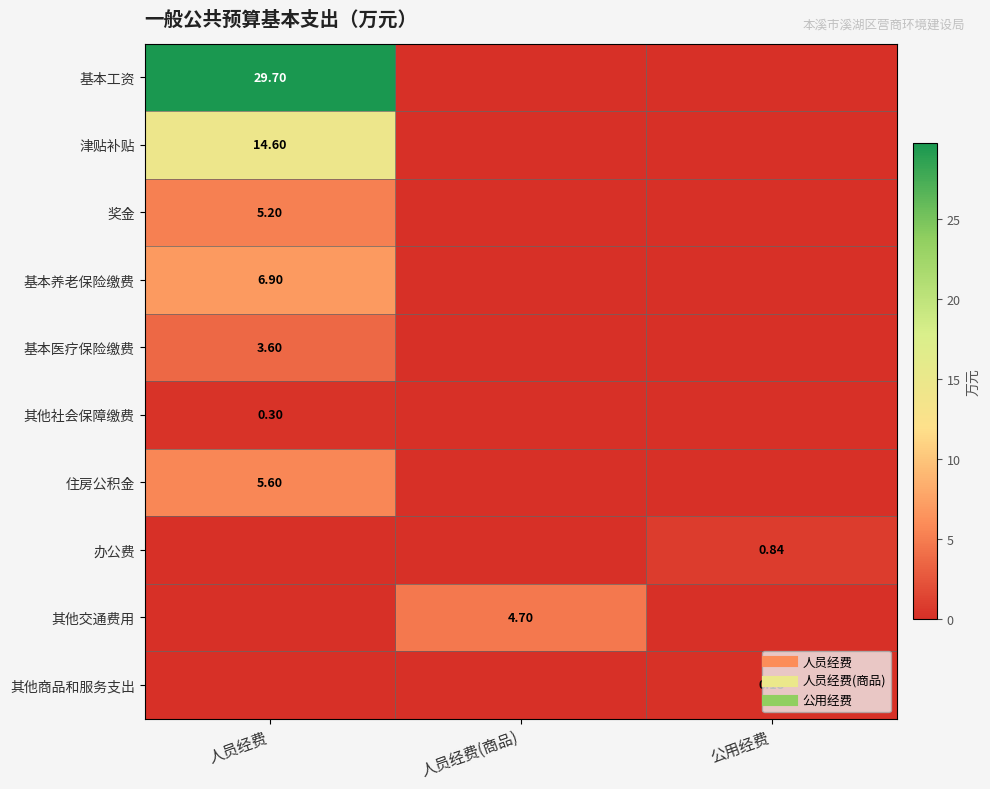

Between 人员经费 and 公用经费, which series saw the biggest shift?

基本工资